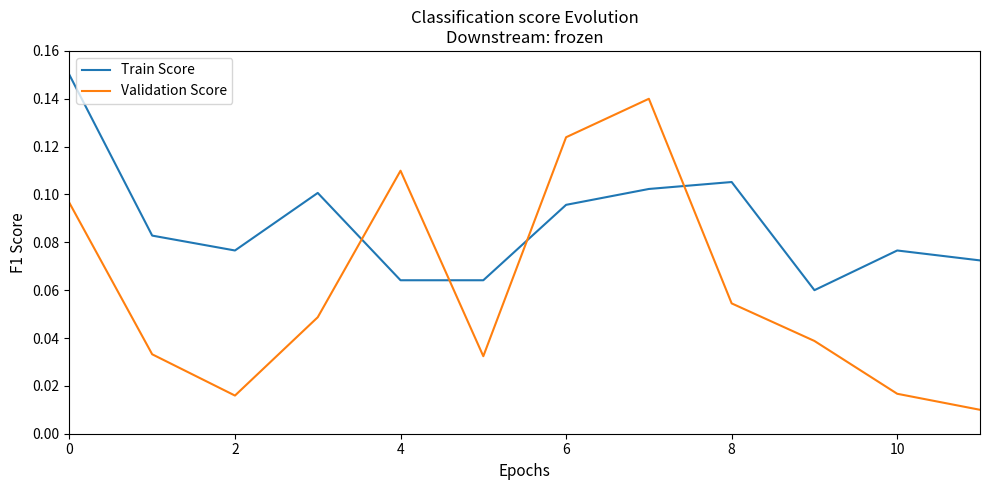

True or false: Train Score has more than 1 points higher than both neighbors.

True